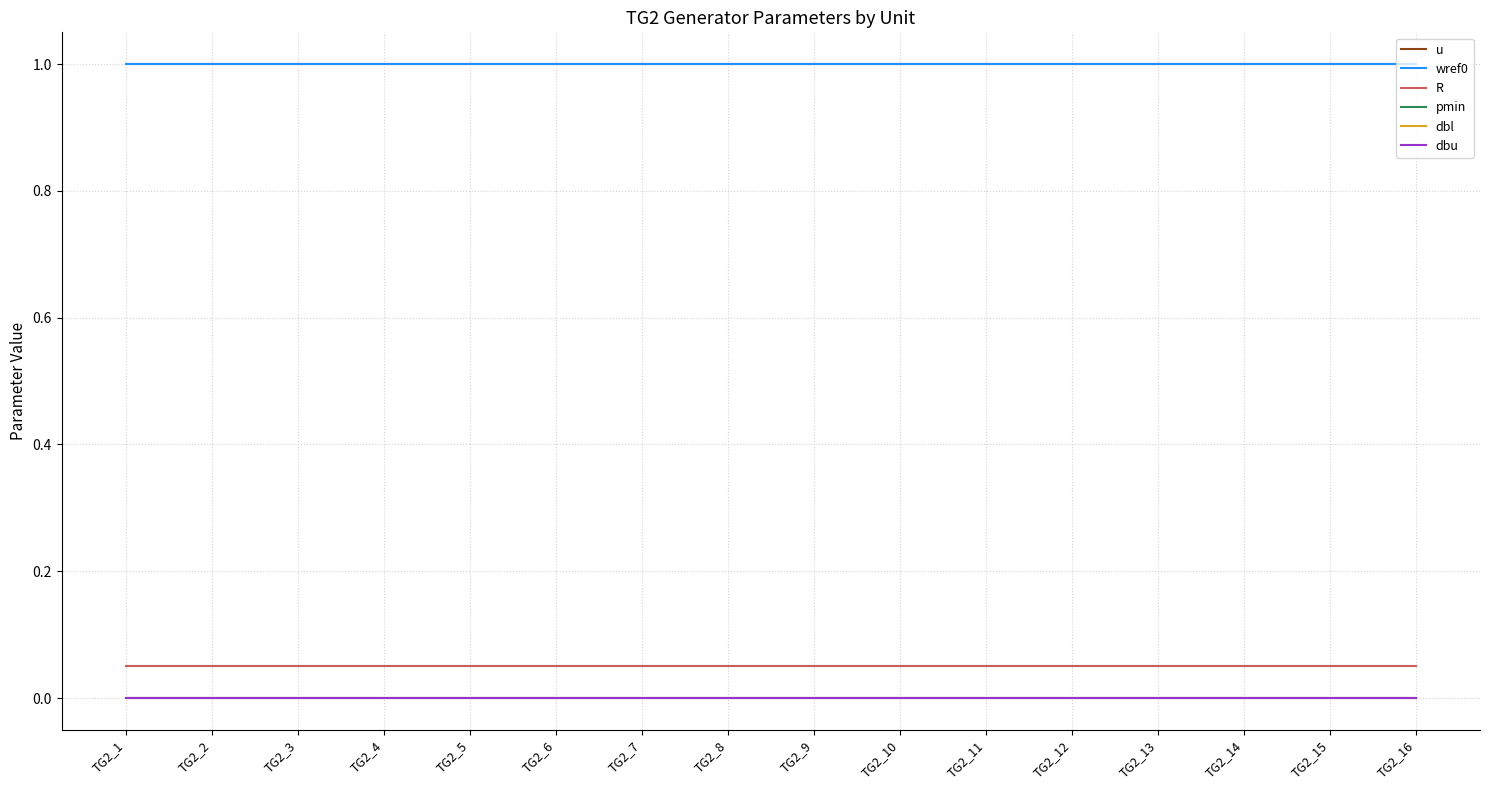

Is the value of u at TG2_3 greater than the value of dbl at TG2_10?

Yes